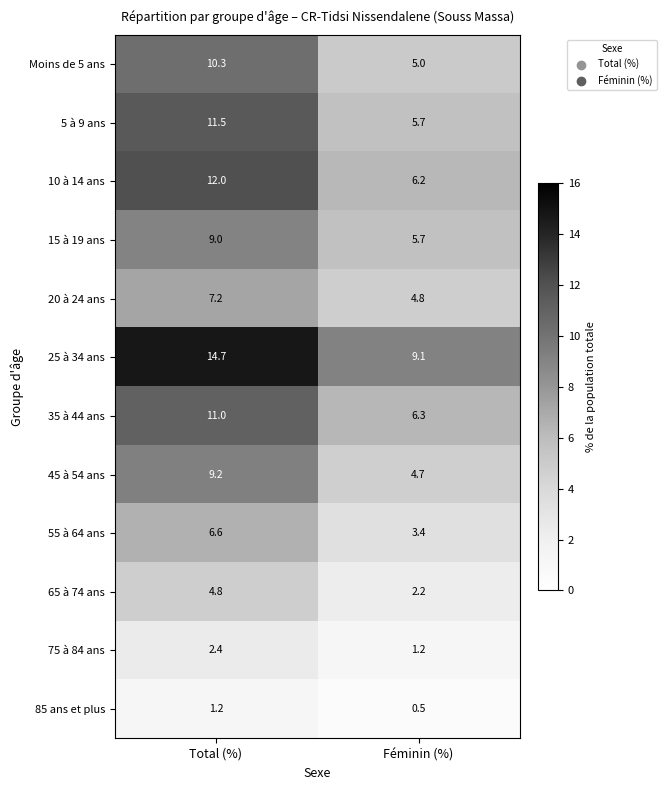

Which series has the largest total across all categories?

25 à 34 ans